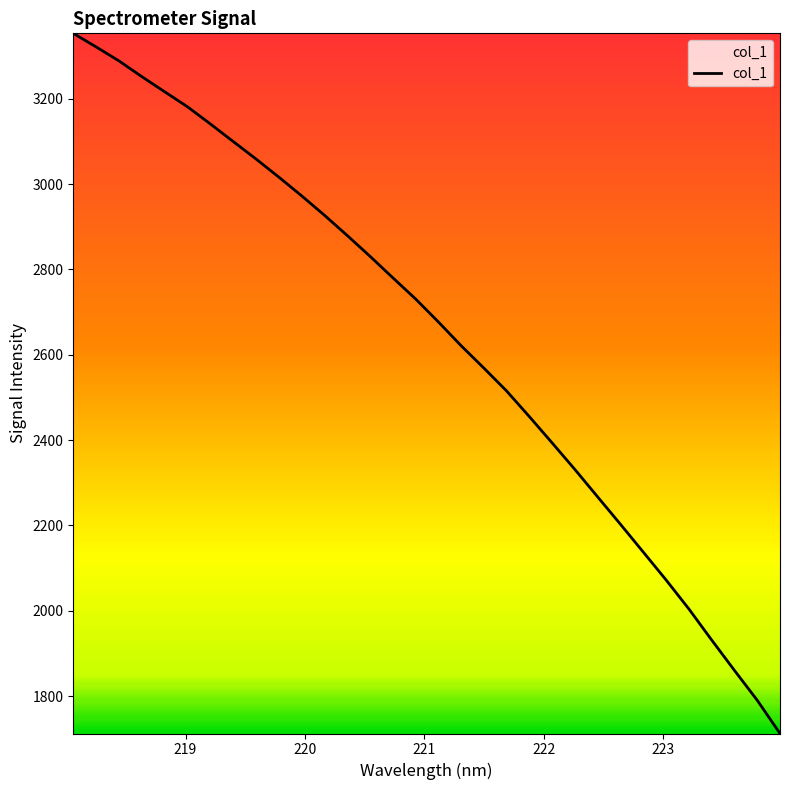

What is the difference between the maximum and minimum values?

1641.2